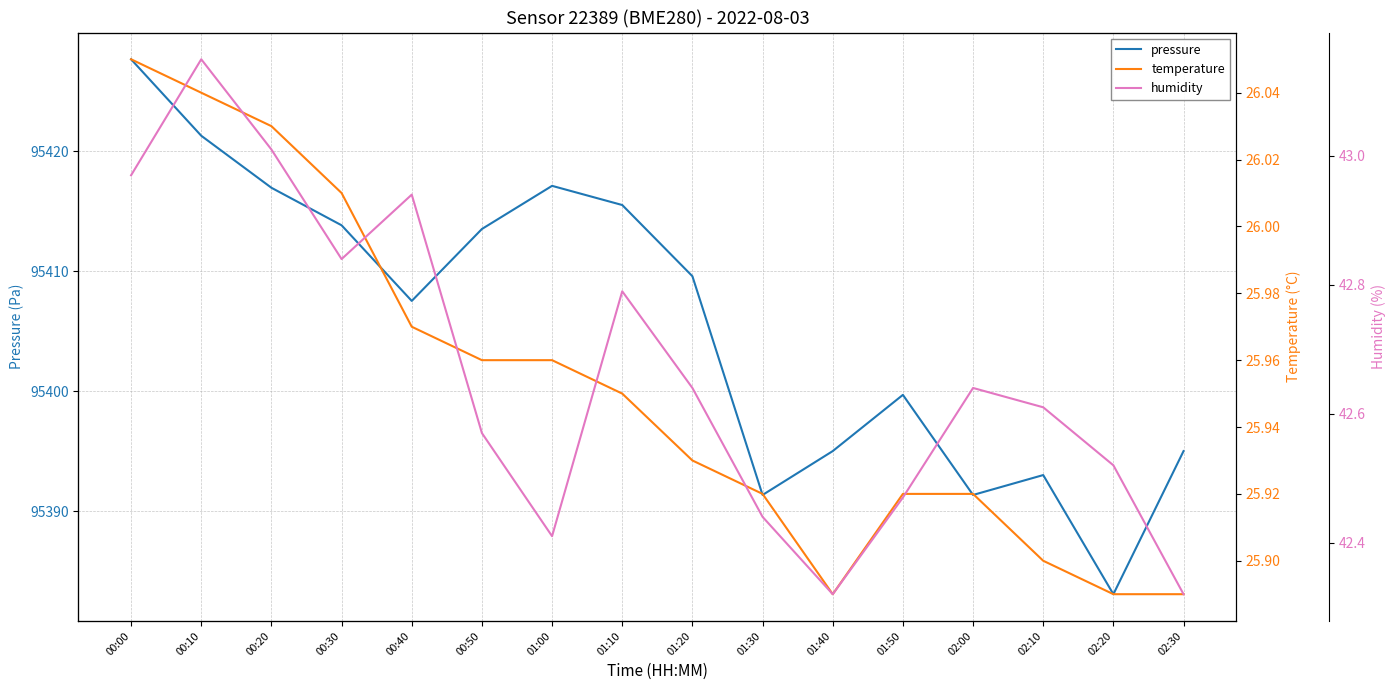

What is the label of the 6th point from the right?

01:40